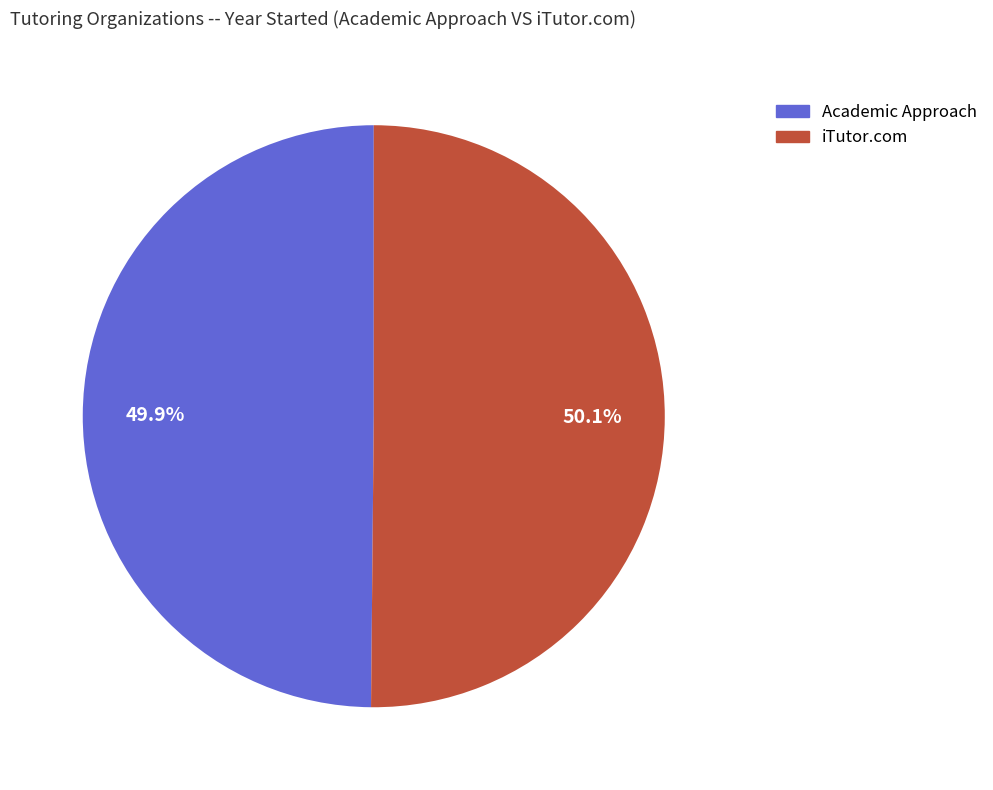

How much of the chart is everything except Academic Approach?

50.1%